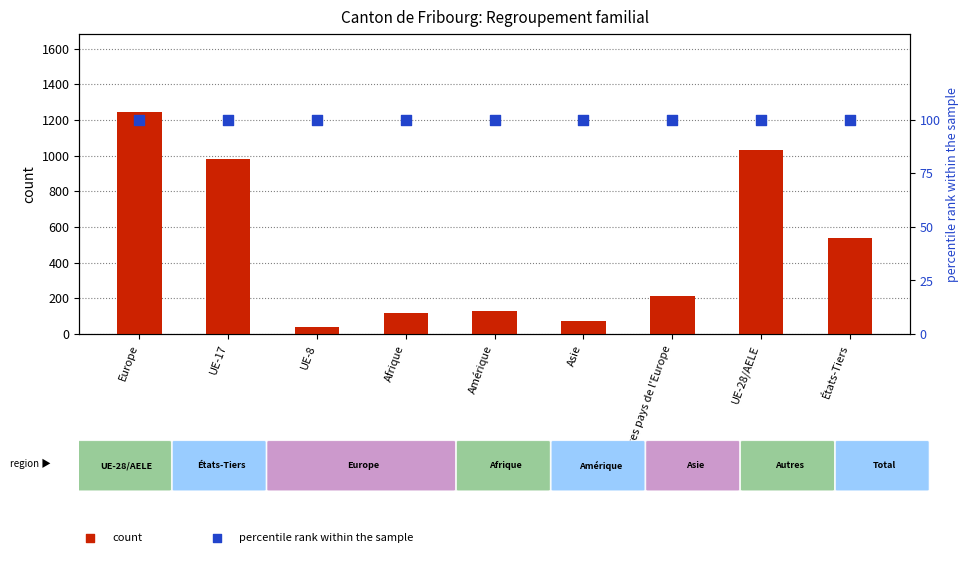

At how many categories does at least one series exceed 1183?

1